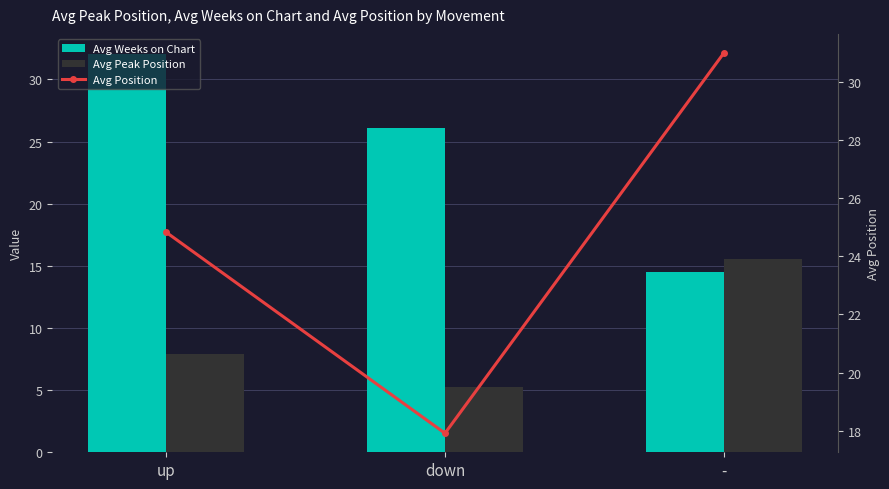

What is the average value of the Avg Peak Position series?

9.6